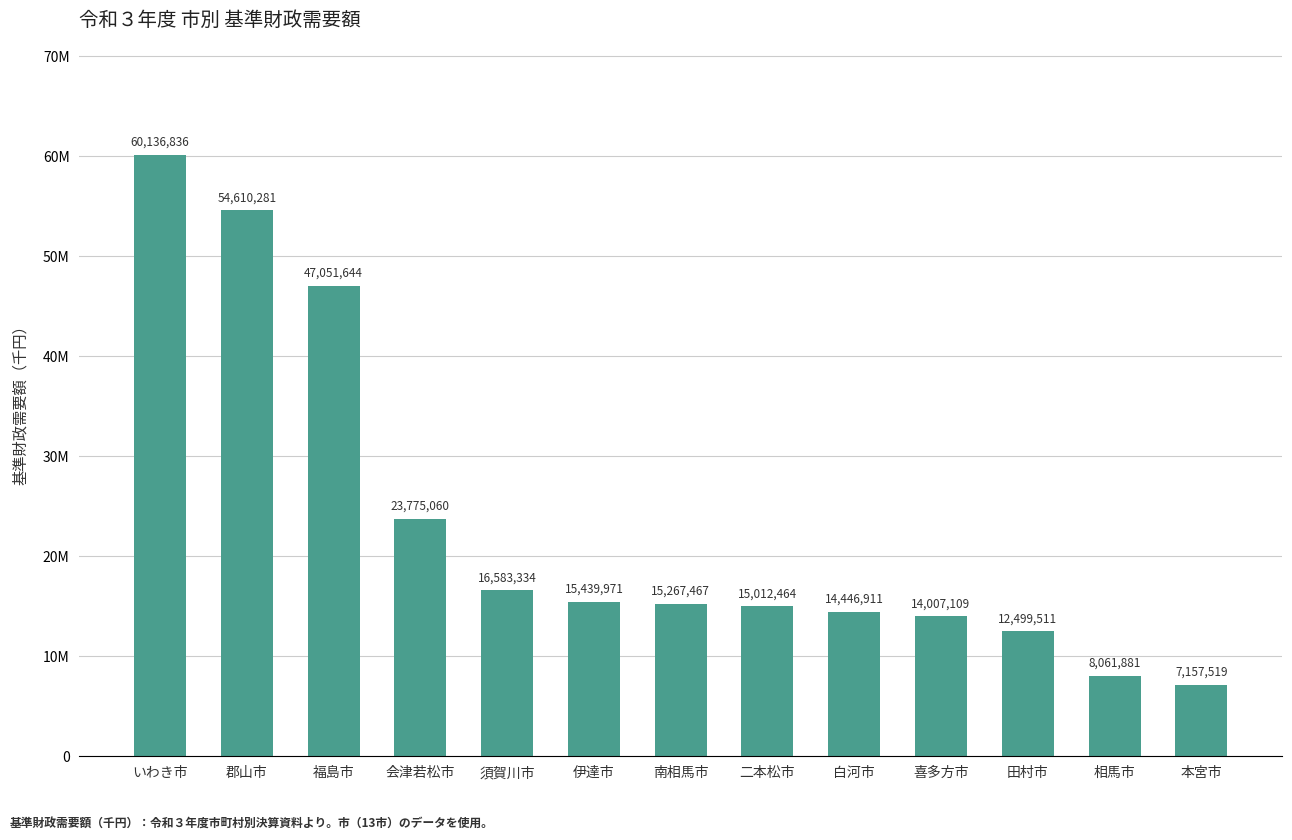

Rank the categories by value from lowest to highest.

本宮市, 相馬市, 田村市, 喜多方市, 白河市, 二本松市, 南相馬市, 伊達市, 須賀川市, 会津若松市, 福島市, 郡山市, いわき市